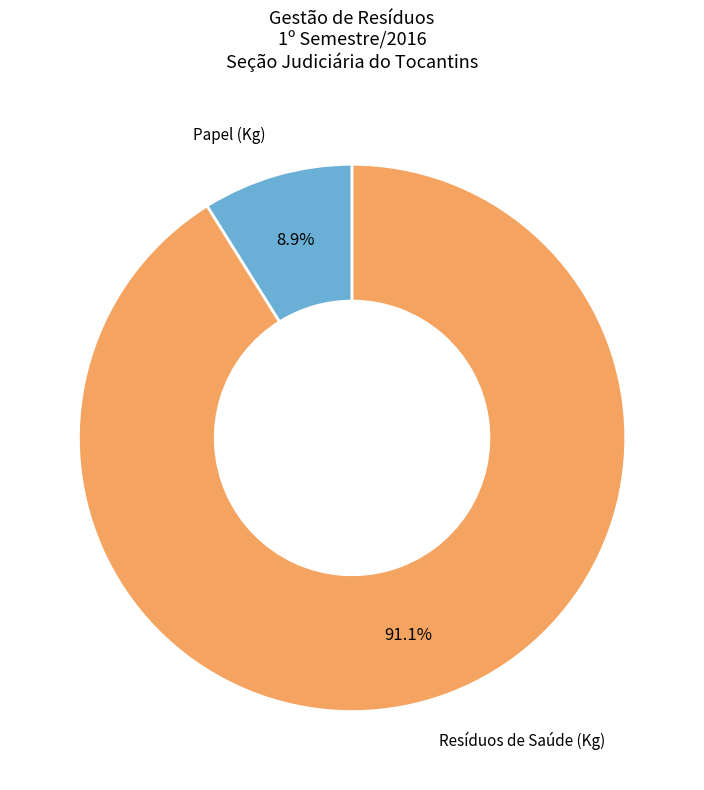

Is there any slice that represents more than half of the pie?

Yes